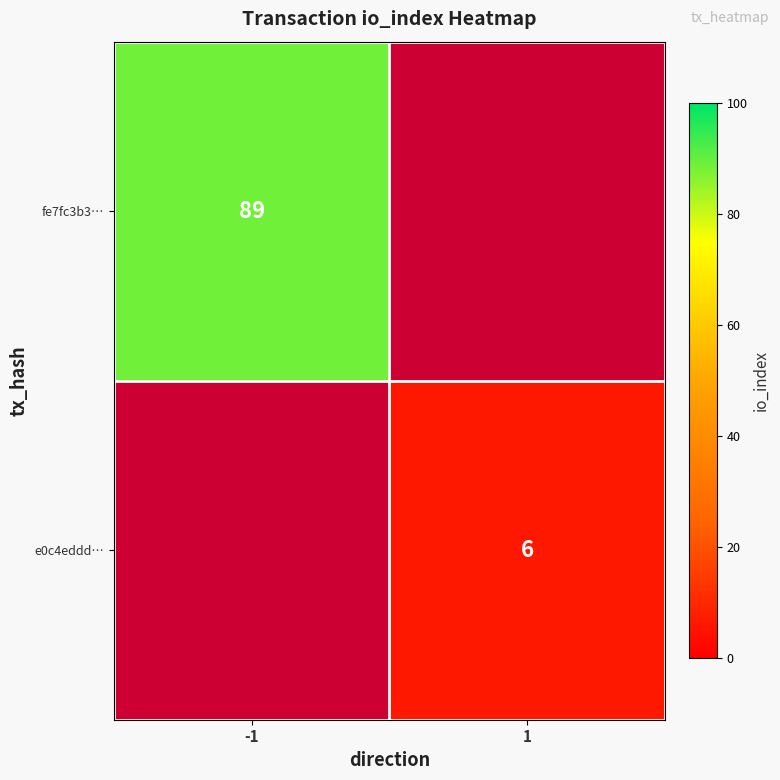

At how many categories does at least one series exceed 20?

1